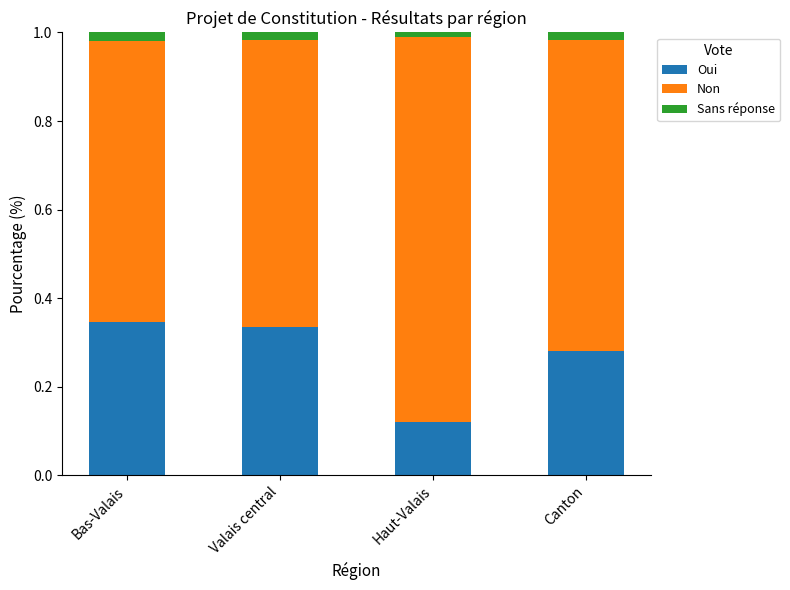

At which label does Oui reach its minimum?

Haut-Valais